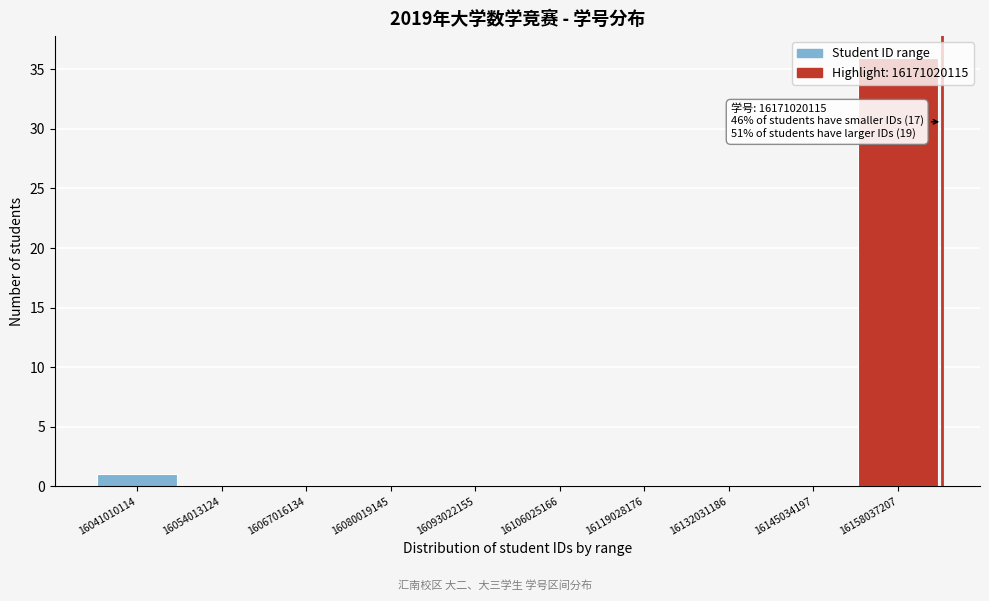

Is it true that the value at 16054013124 is 0?

True